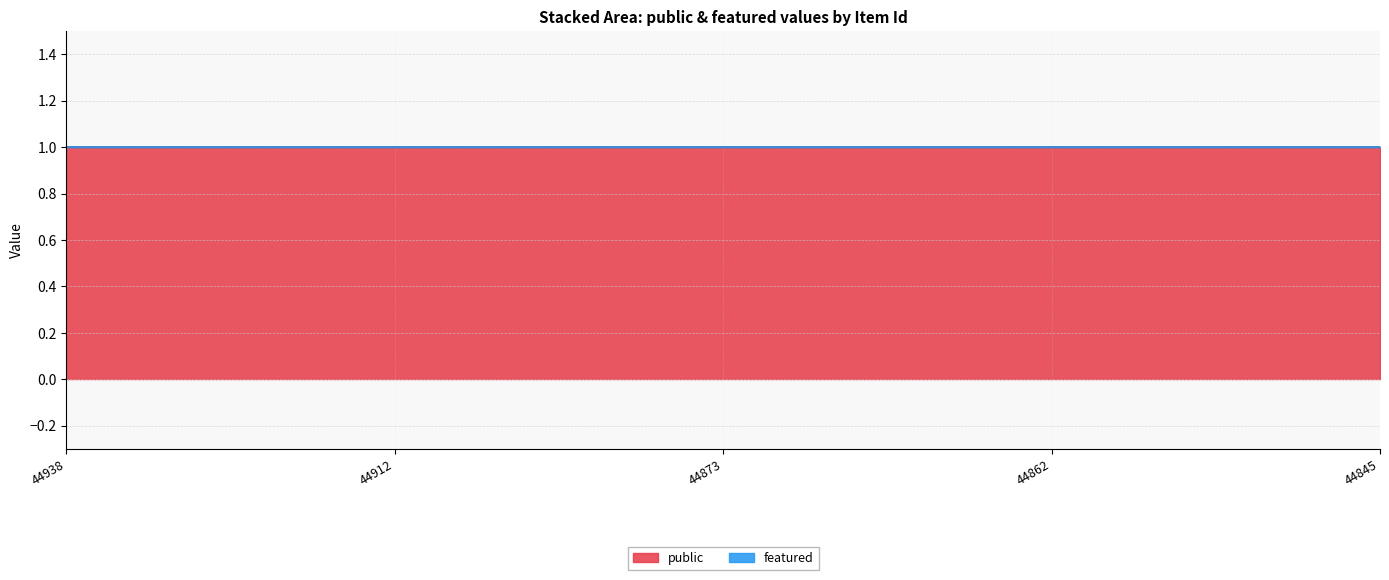

Rank the series by their average value, from lowest to highest.

featured, public